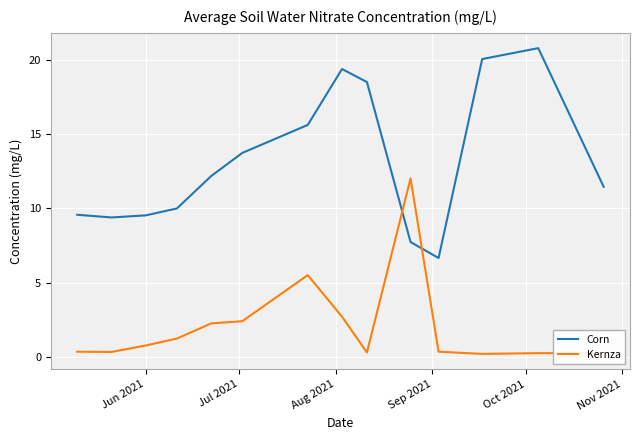

Which series has the widest spread of values?

Corn